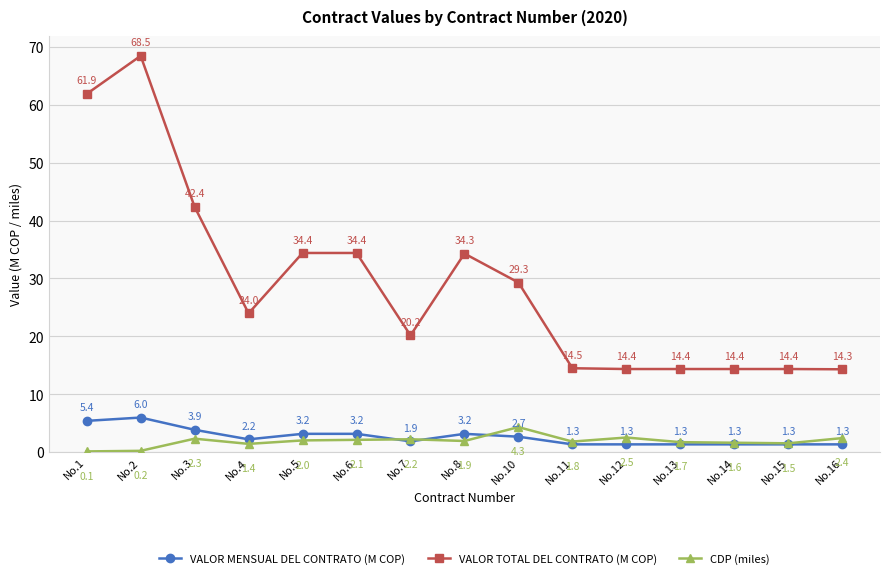

What is the smallest value displayed?

0.1